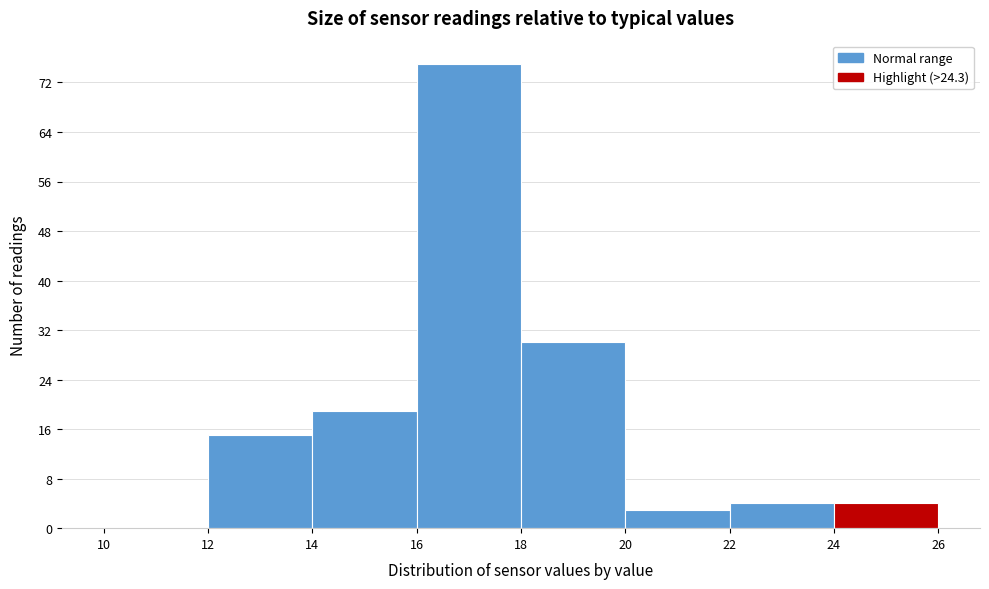

Reading left to right, transcribe this chart: for each bar, give the range it covers on the x-axis and its height. The values are not printed on the chart, so give them approximately, as read against the axis.

10 to 12: 0
12 to 14: 15
14 to 16: 19
16 to 18: 75
18 to 20: 30
20 to 22: 3
22 to 24: 4
24 to 26: 4